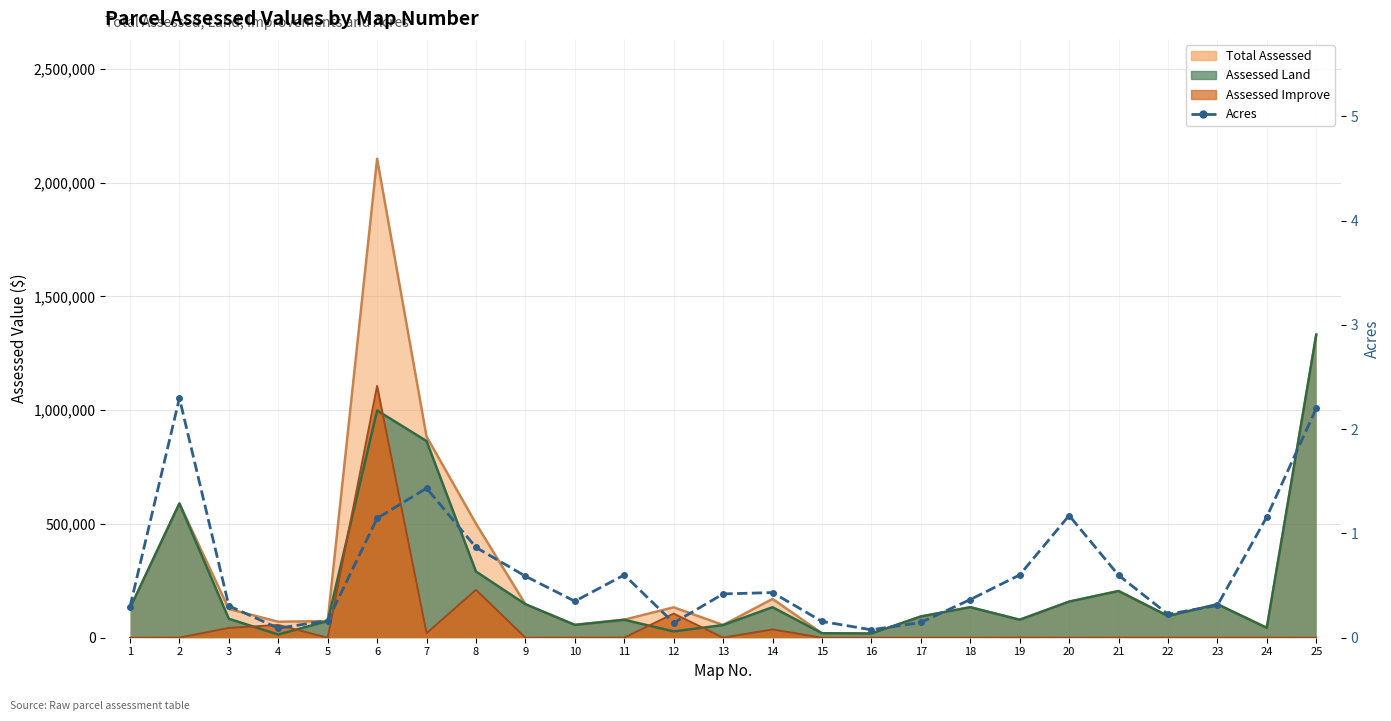

What is the value of the 16th point from the left?

0.1